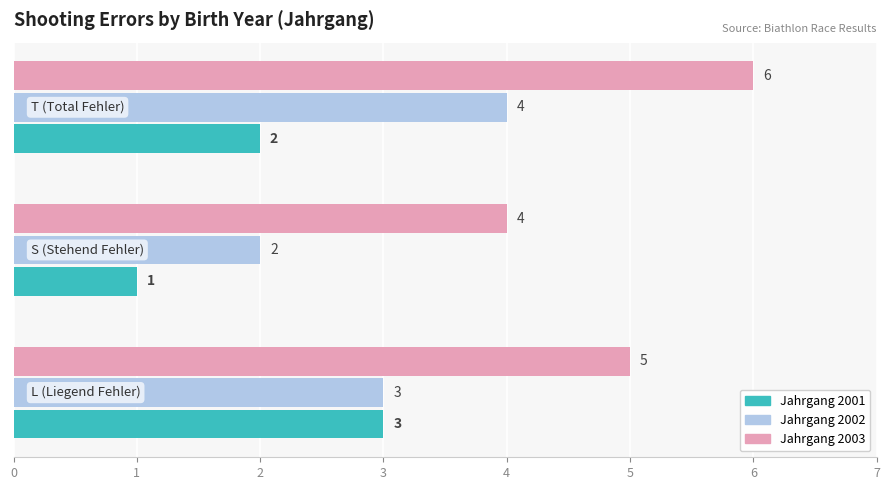

What is the maximum value shown in the chart?

6